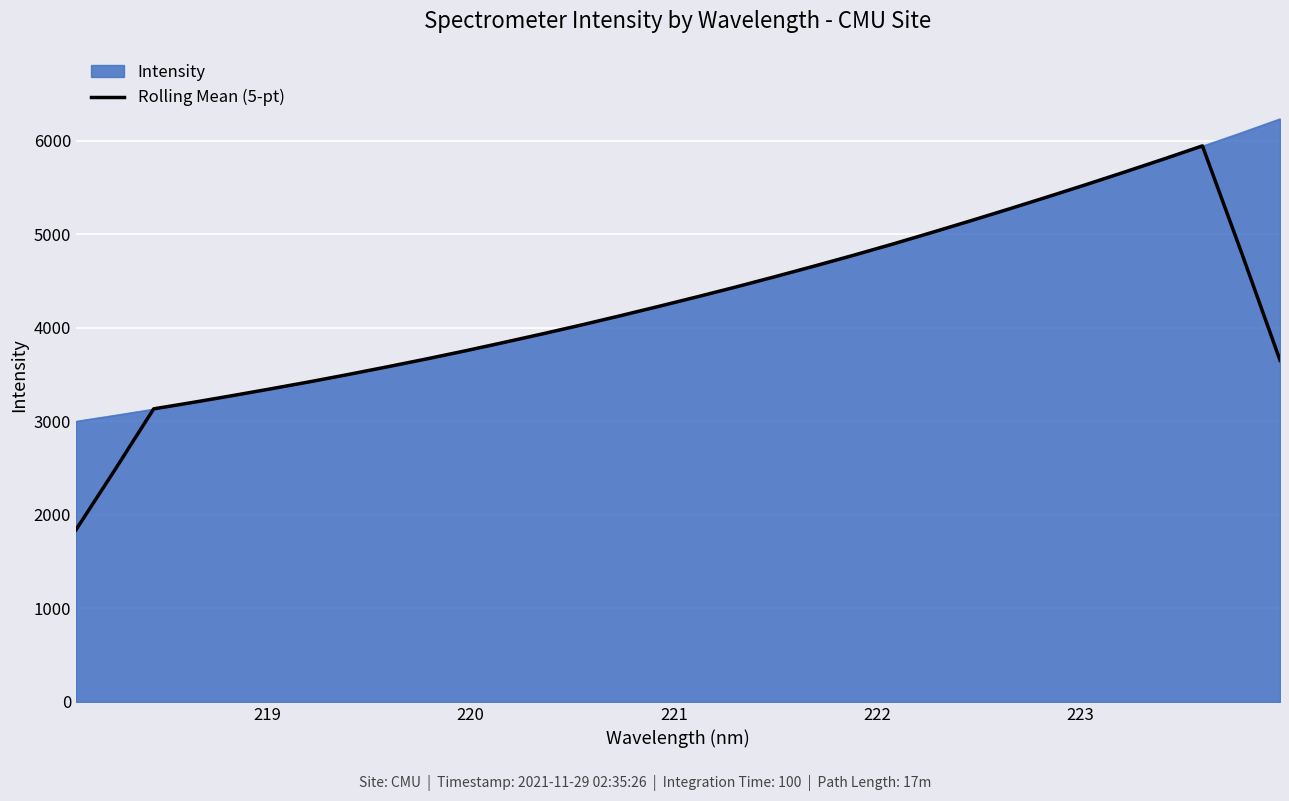

What is the maximum value shown in the chart?

6234.0